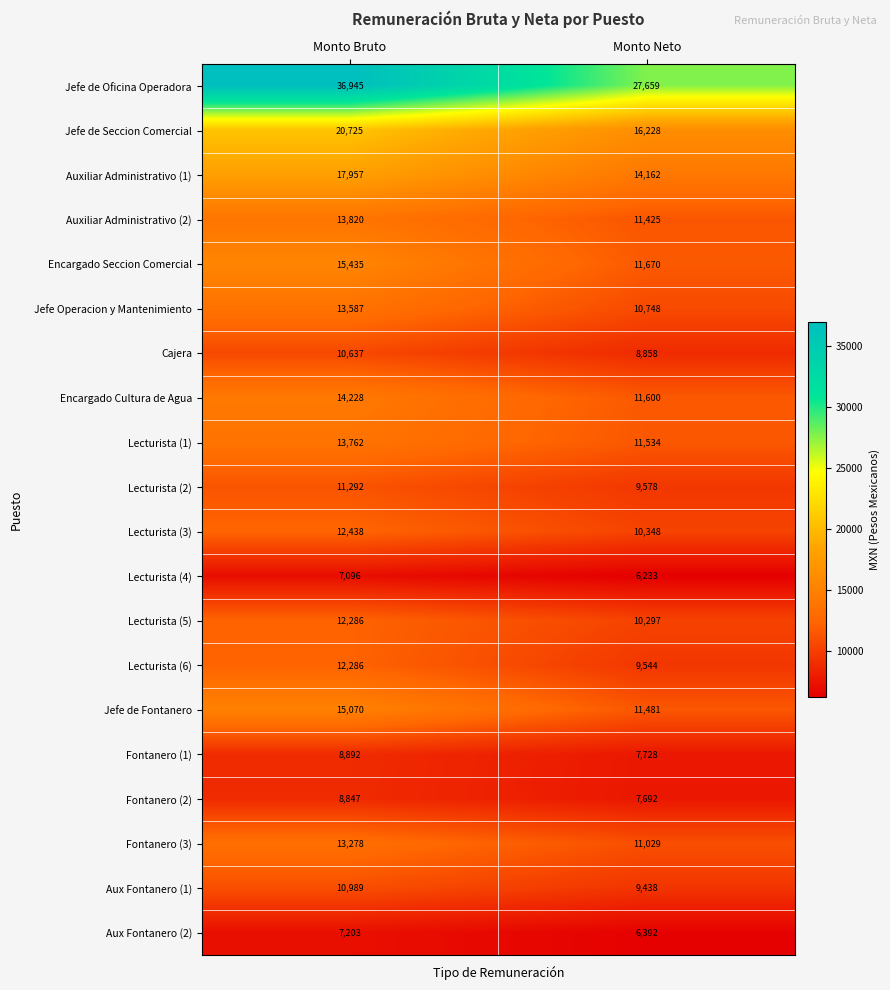

Rank the categories by Cajera value from lowest to highest.

Monto Neto, Monto Bruto